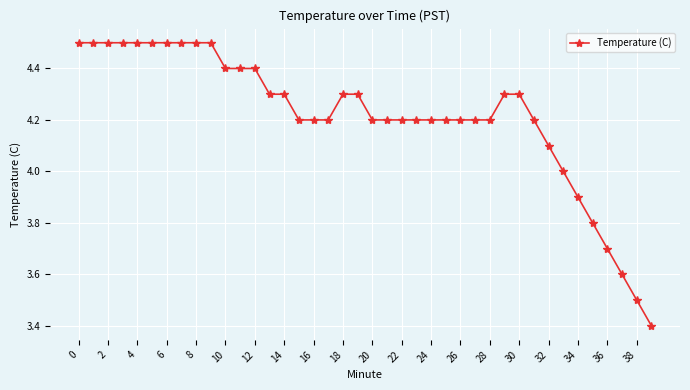

Is this an area chart (filled region under the line)?

No